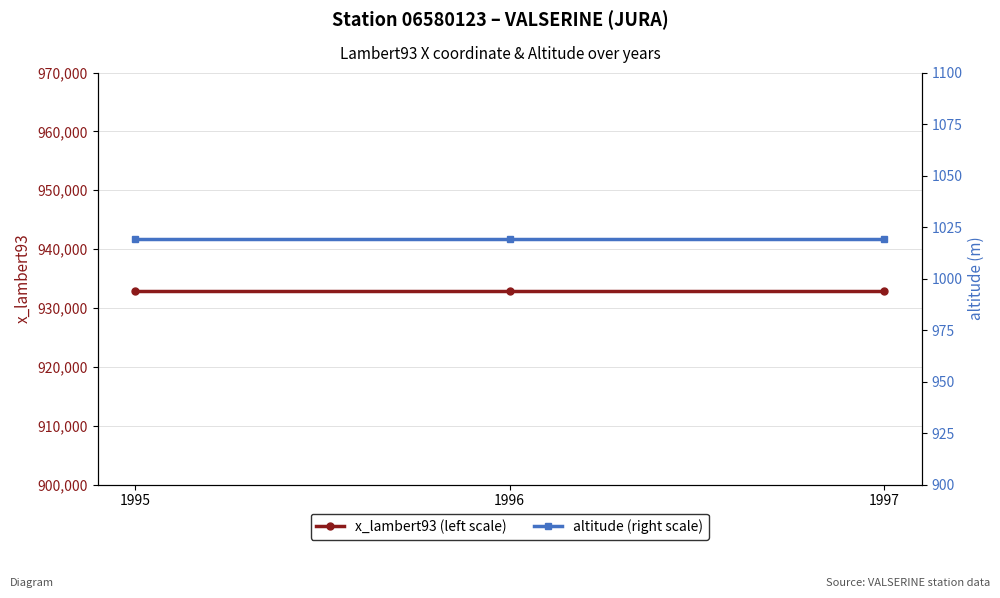

What is the value of the x_lambert93 (left scale) point at the 2nd from the left?

932924